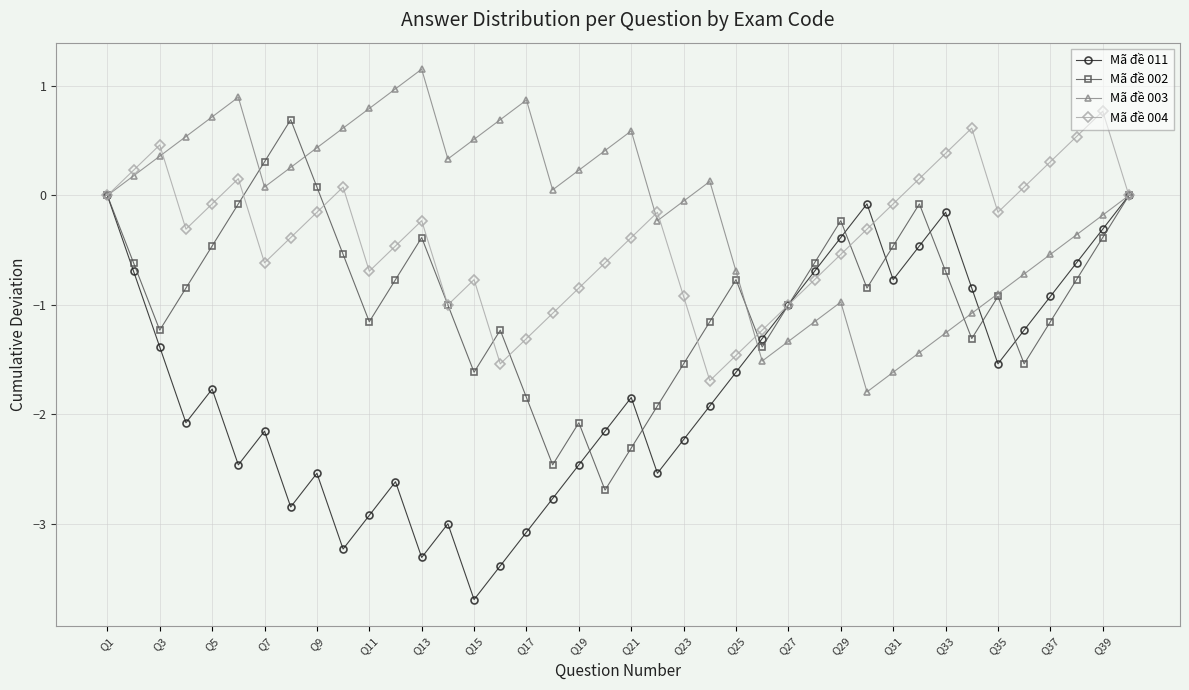

How many lines are shown in the chart?

4